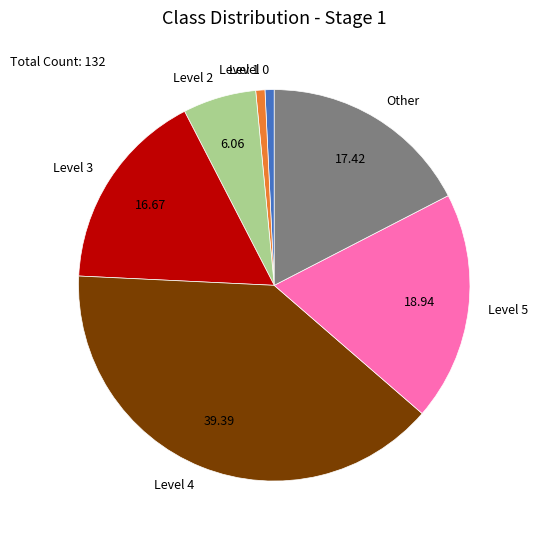

Is Other the majority of the pie?

No